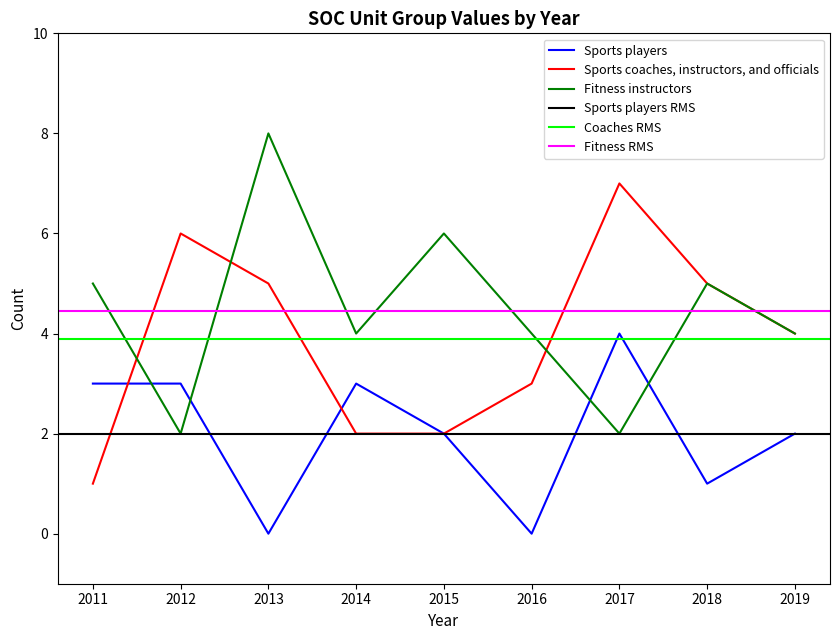

How many interior local valleys does the Fitness instructors series have?

3